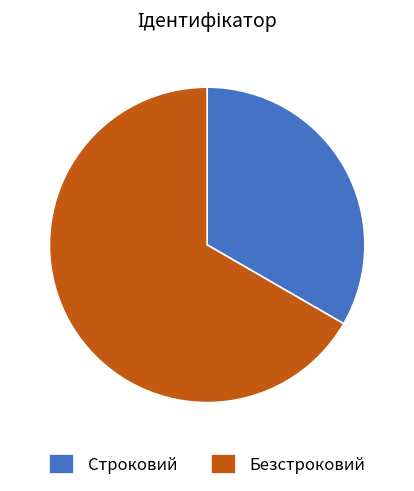

What is the smallest slice in the pie chart?

Строковий